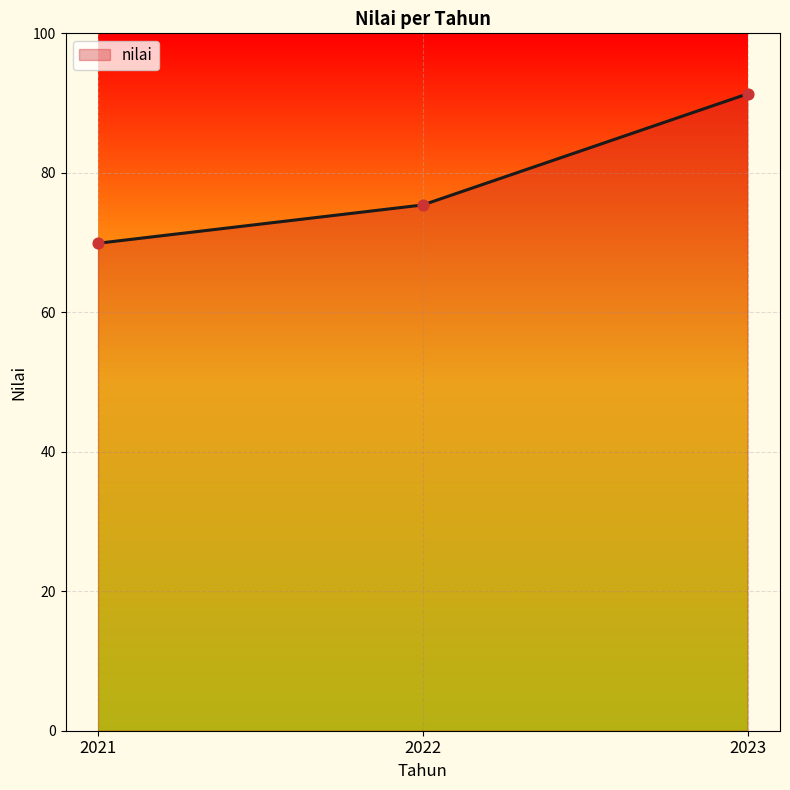

Approximately how many times larger is the value at 2023 compared to 2022?

1.2